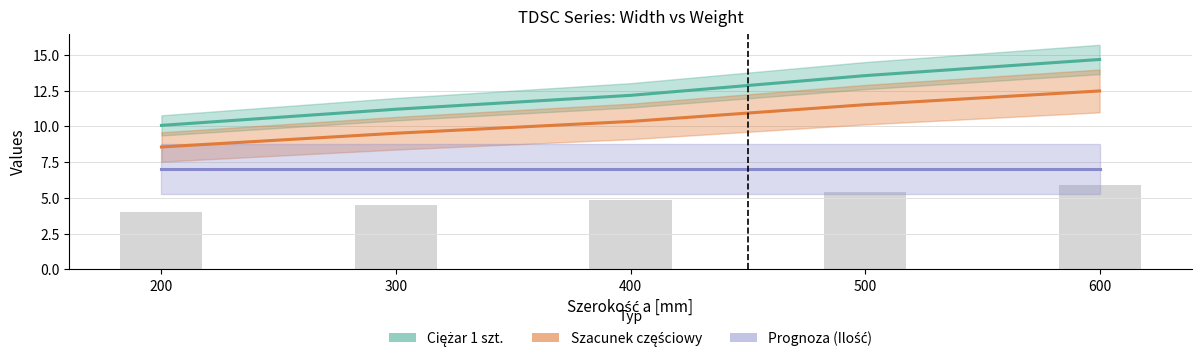

Reading right to left, extract all data points from this chart.

Ciężar 1 szt.: 14.7	13.6	12.2	11.2	10.1
Szacunek częściowy: 12.5	11.5	10.3	9.5	8.6
Prognoza (Ilość): 7.0	7.0	7.0	7.0	7.0